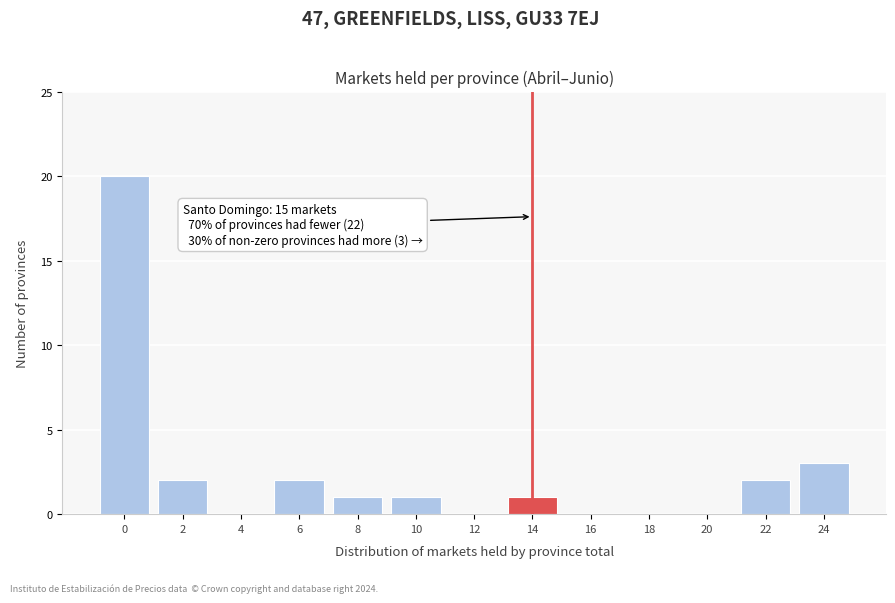

Reading right to left, extract all data points from this chart.

24=3	22=2	20=0	18=0	16=0	14=1	12=0	10=1	8=1	6=2	4=0	2=2	0=20